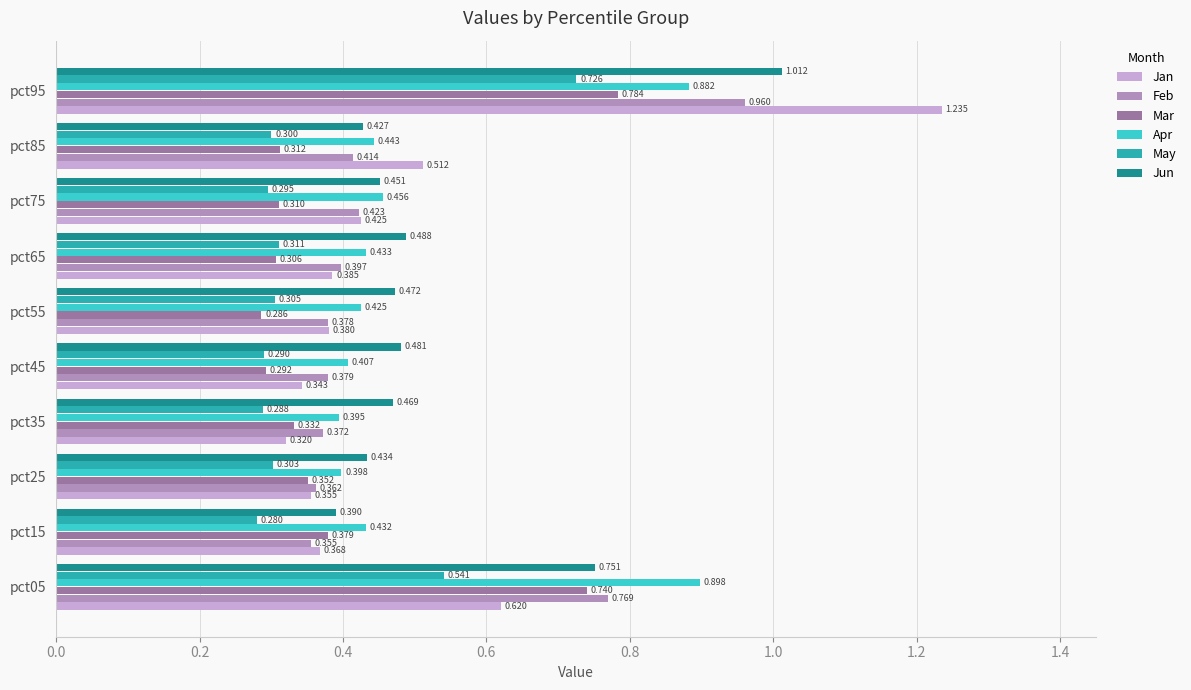

Count the number of data series in this chart.

6